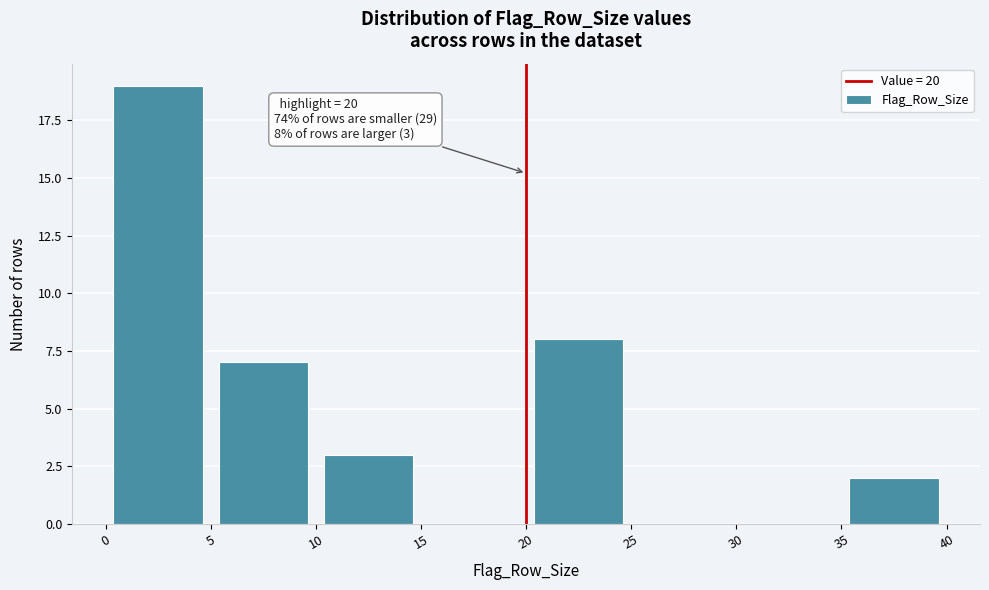

Which range on the x-axis has the tallest bar?

0 to 5